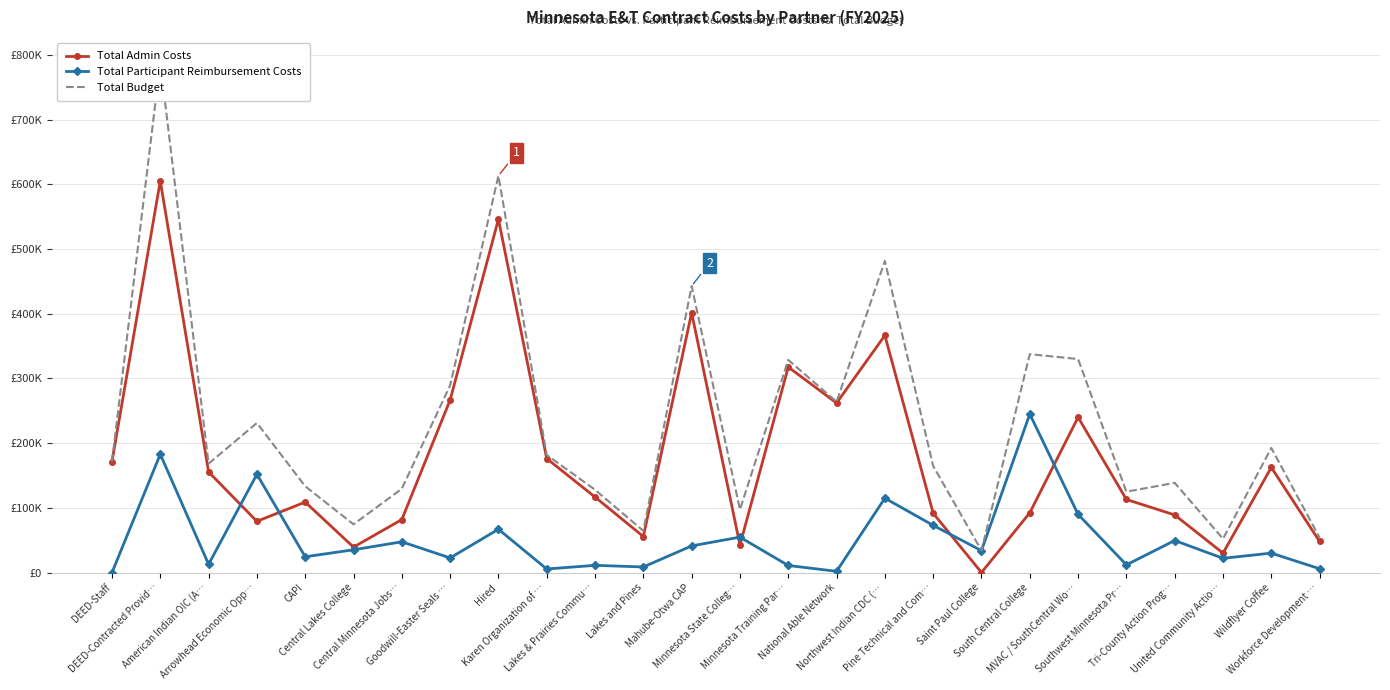

The Total Budget series shows 112870.4 at National Able Network. True or false?

False